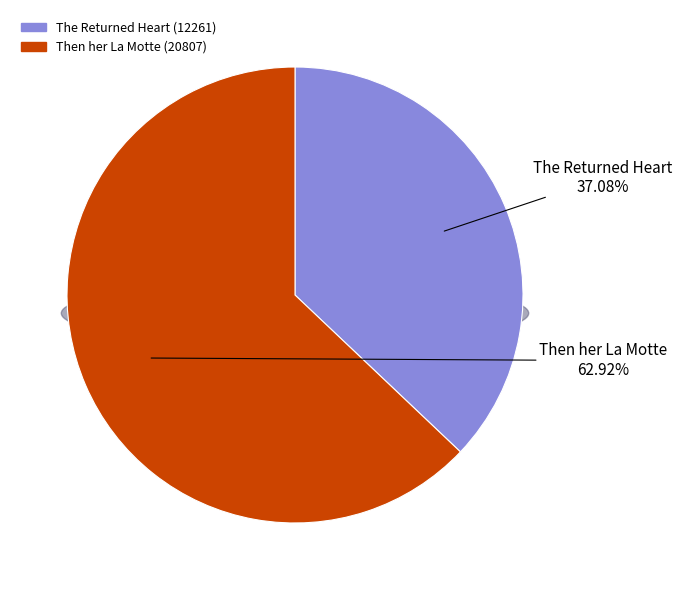

Which slice is the smallest?

The Returned Heart